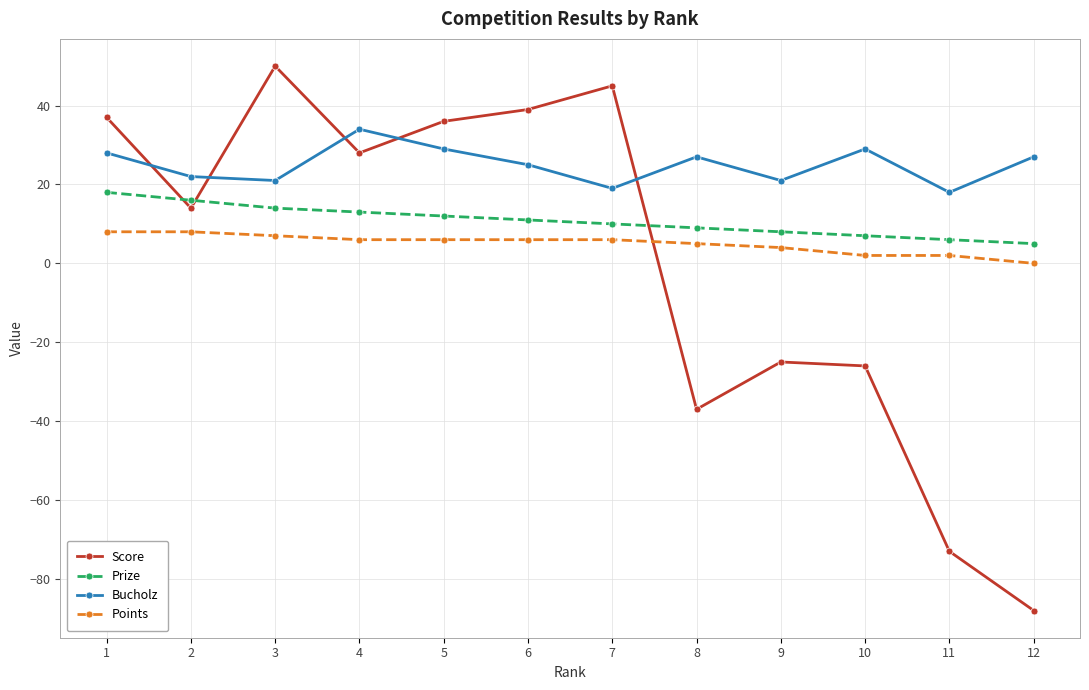

Where does the Bucholz series first go above 27?

1